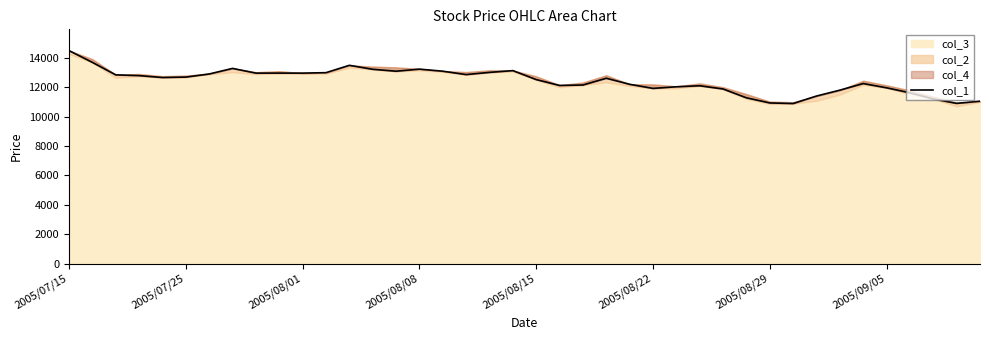

Which category has the highest value across all series?

2005/07/15